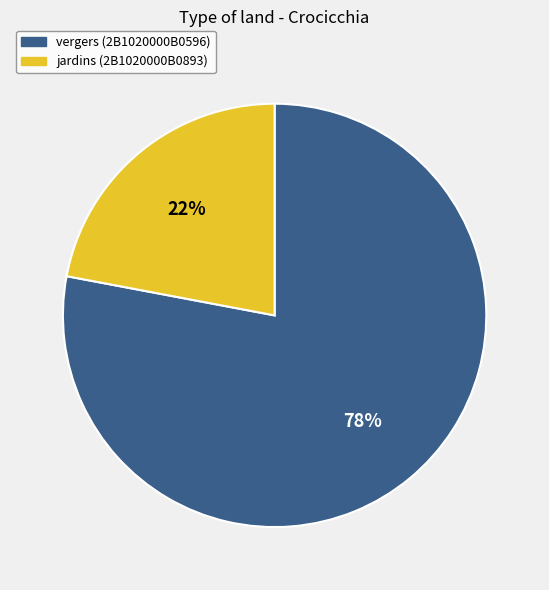

Is there any slice that represents more than half of the pie?

Yes